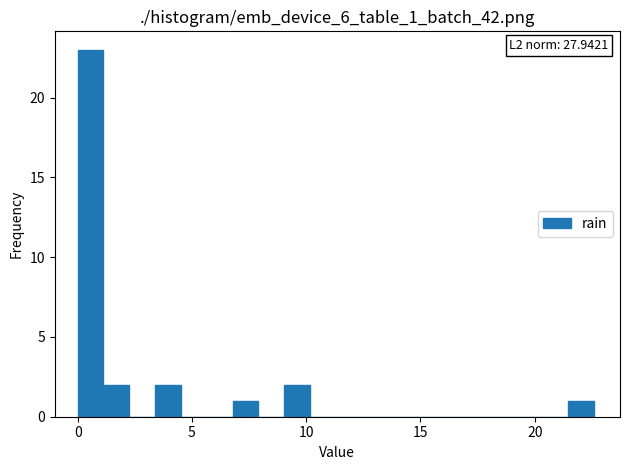

Around what value on the x-axis is the tallest bar? Give the approximate position of its centre, as read against the axis.

0.5